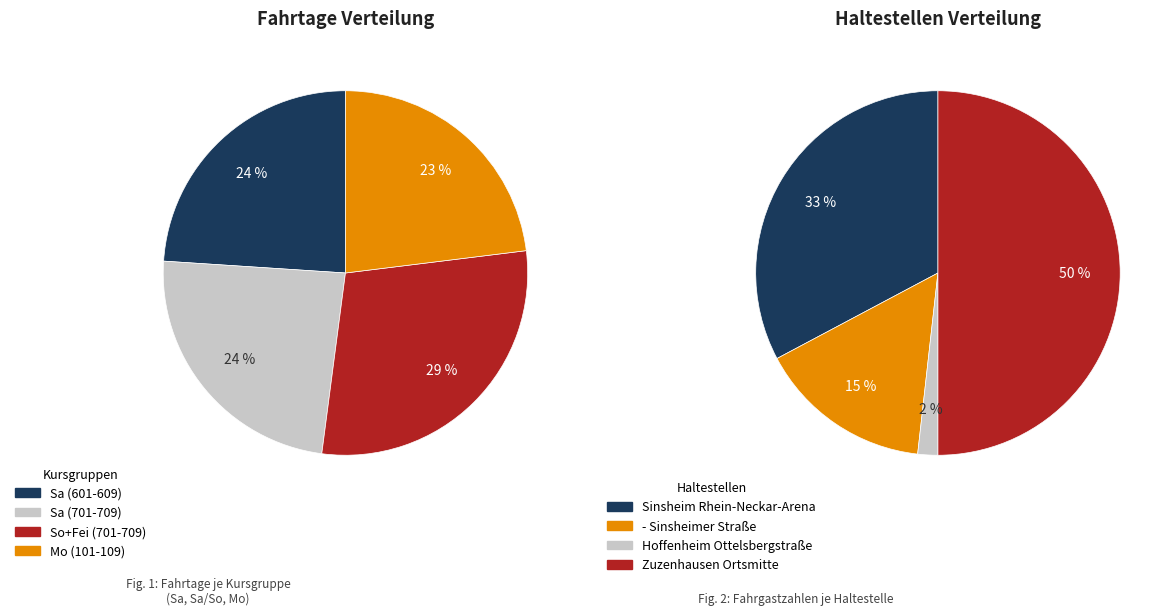

Which category has the biggest portion of the pie?

Zuzenhausen Ortsmitte